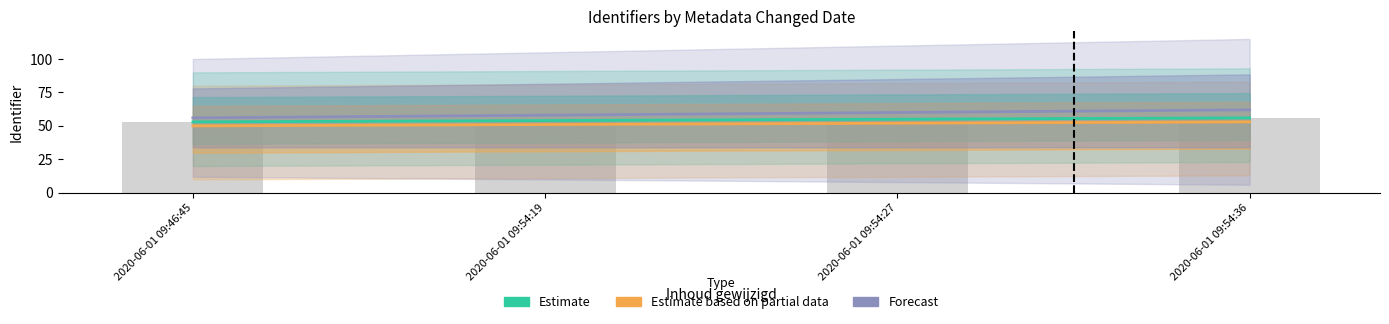

Which category has the lowest value across all series?

2020-06-01 09:46:45